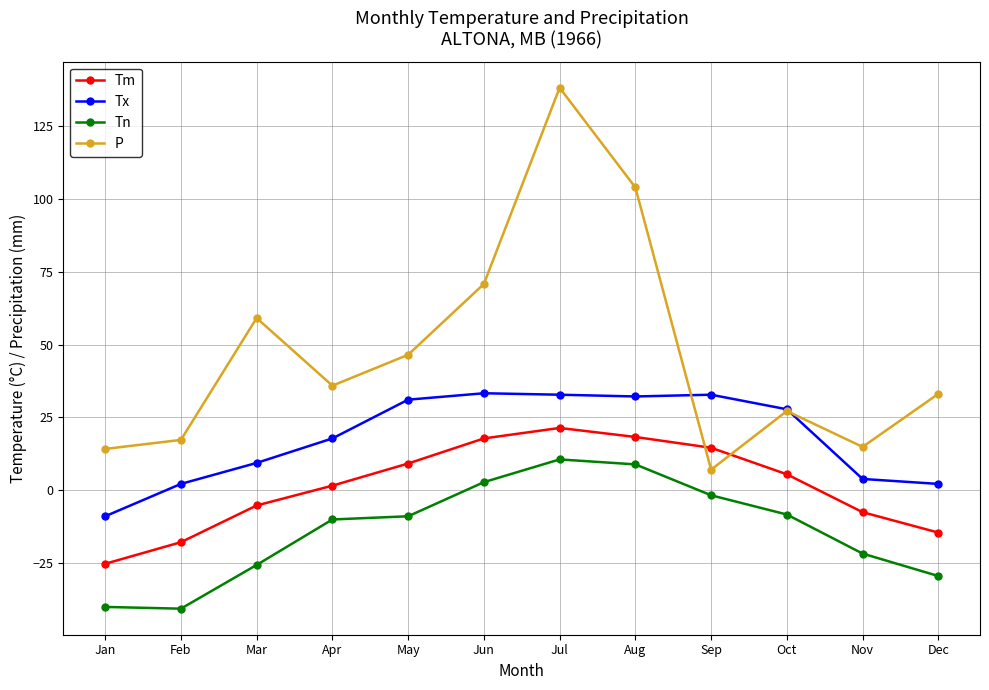

Which category has the lowest value in the P series?

Sep